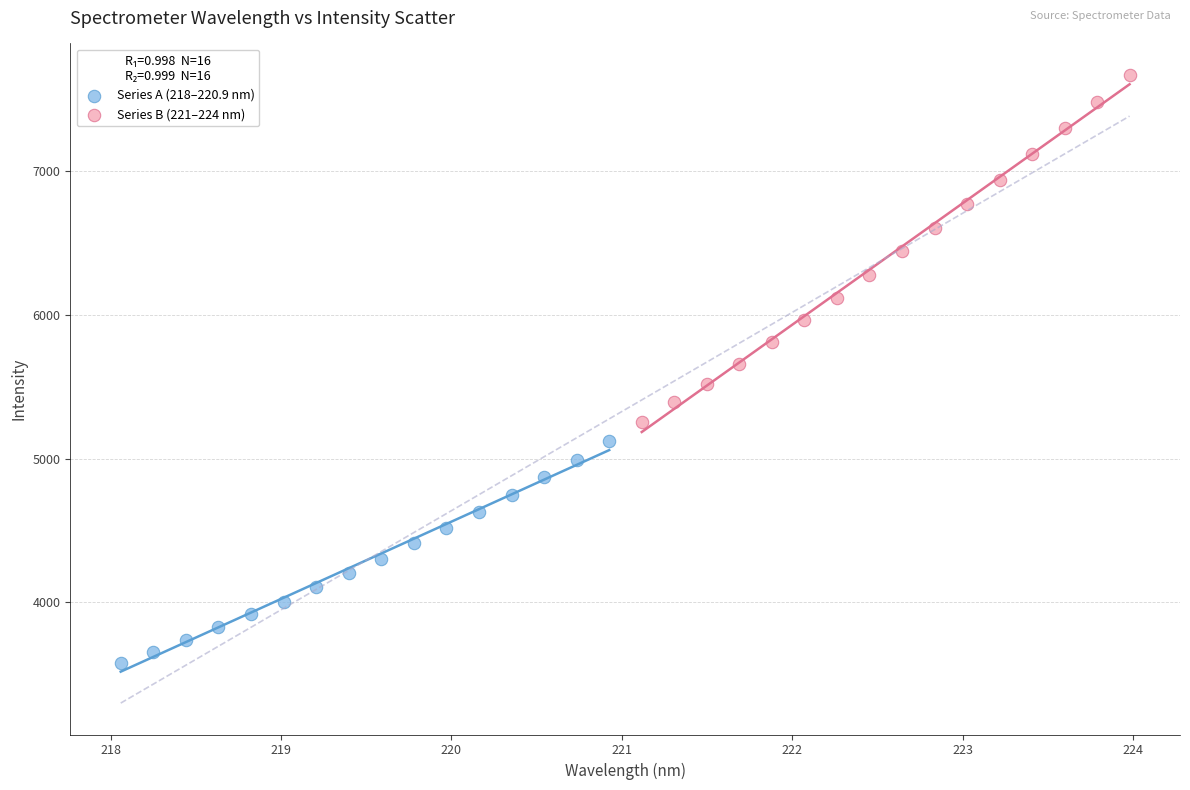

Which series has the largest Y range (max minus min)?

Series B (221–224 nm)